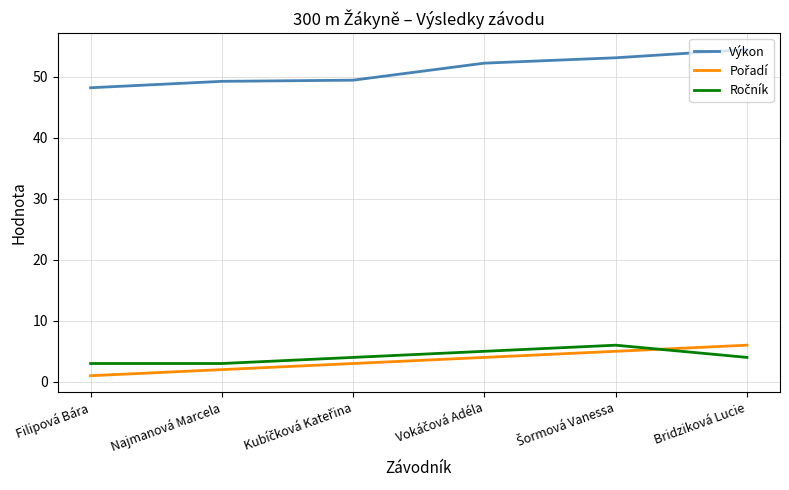

Which series has the largest total across all categories?

Výkon